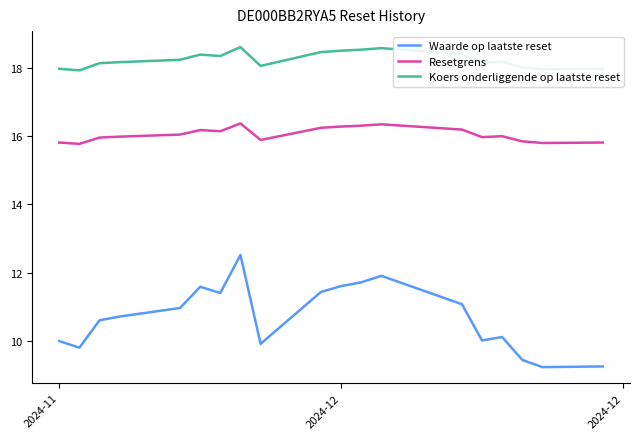

What is the maximum value for Waarde op laatste reset?

12.5